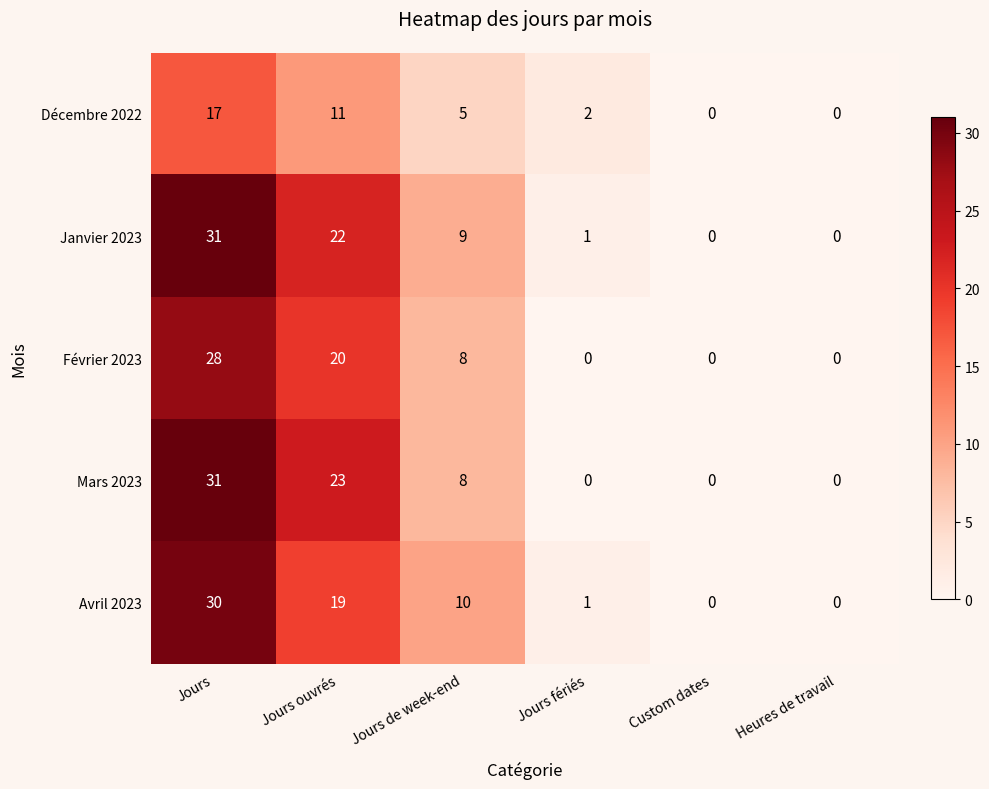

Between Jours ouvrés and Custom dates, which series saw the biggest shift?

Mars 2023